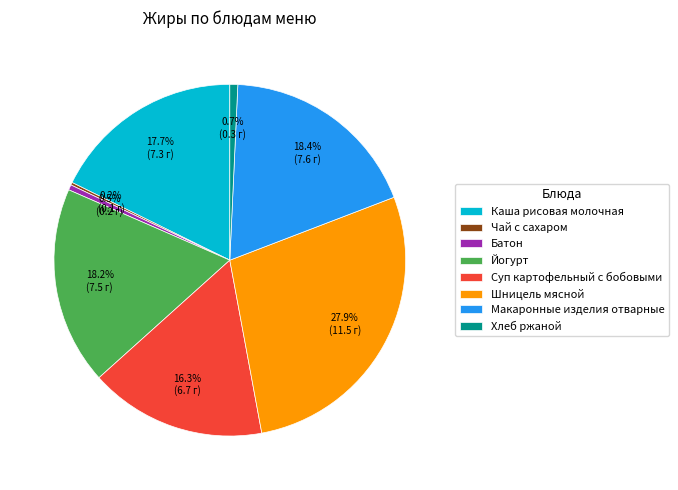

Which slice is the largest?

Шницель мясной